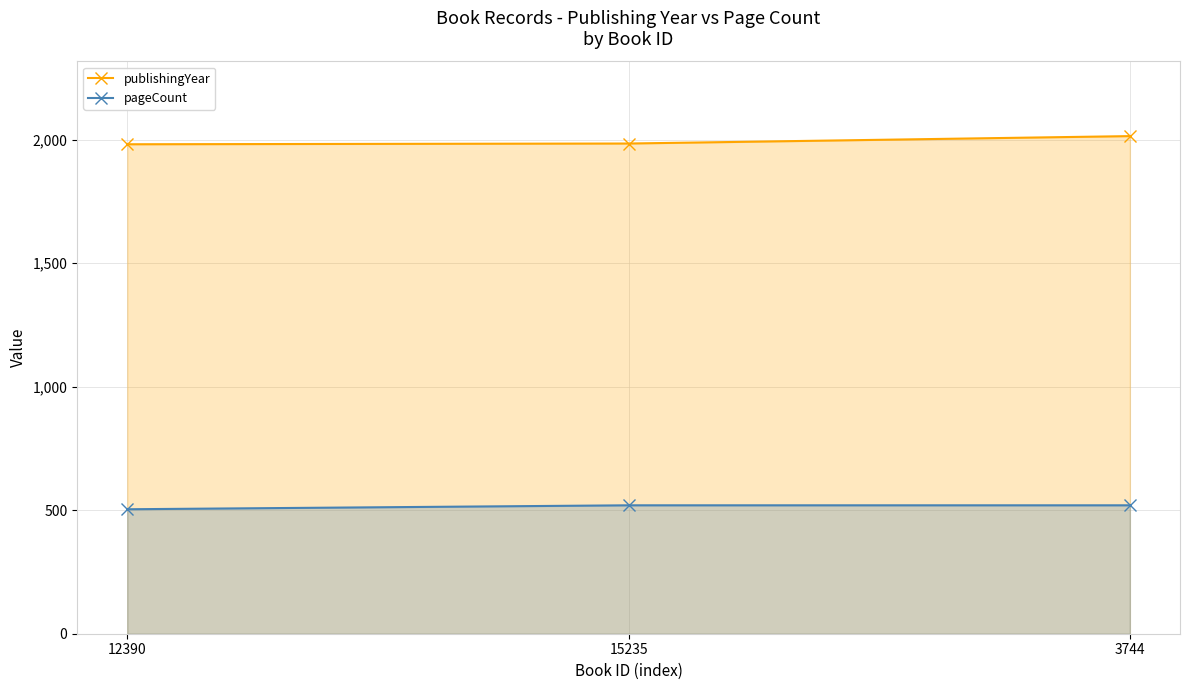

The publishingYear series shows 3312 at 12390. True or false?

False